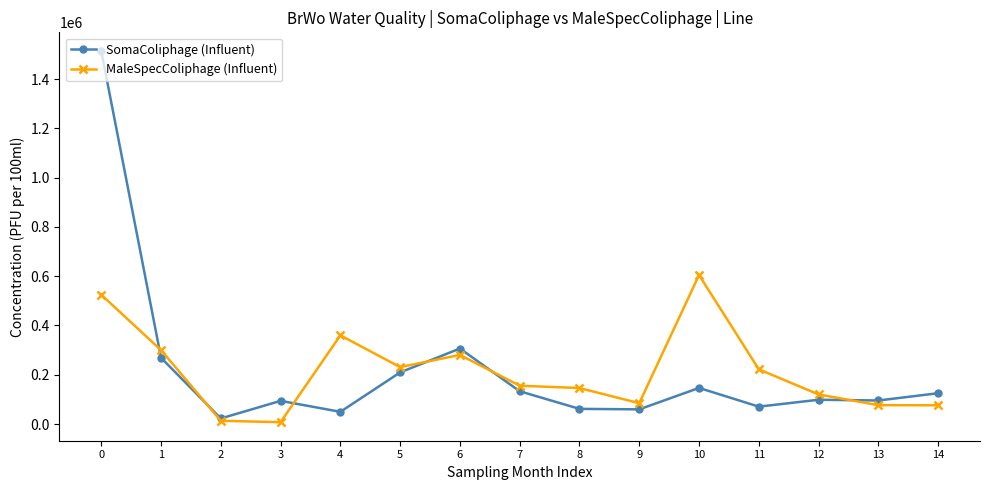

What is the smallest value displayed?

7500